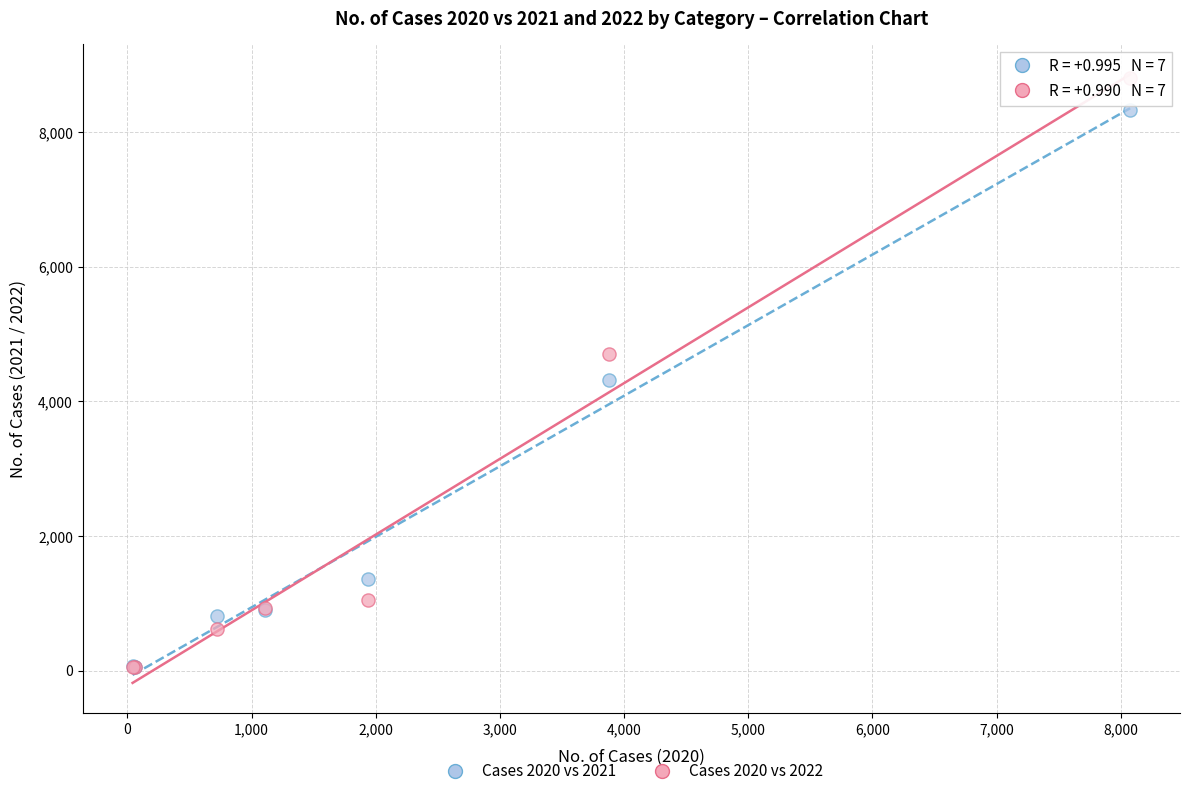

In the Cases 2020 vs 2022 series, what Y value is closest to 4428?

4710